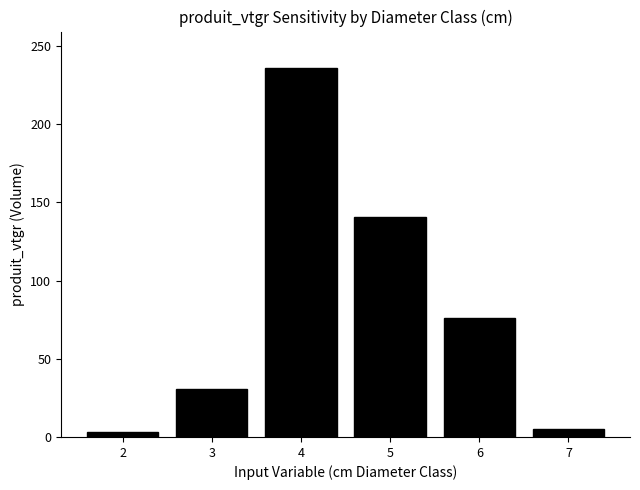

What is the ratio of the value at 6 to the value at 2?

24.8